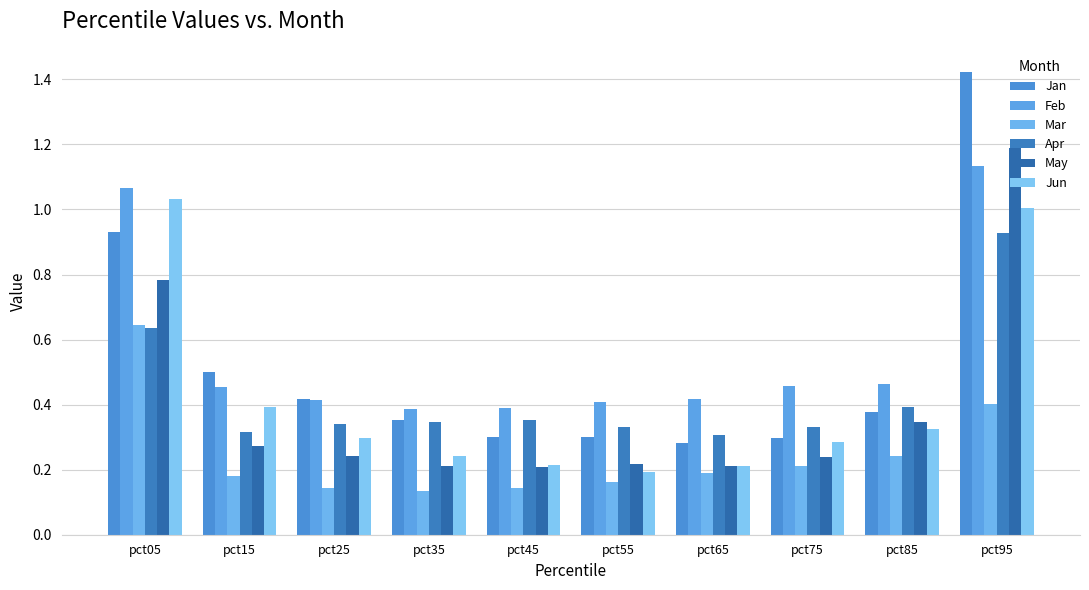

Are the bars horizontal?

No